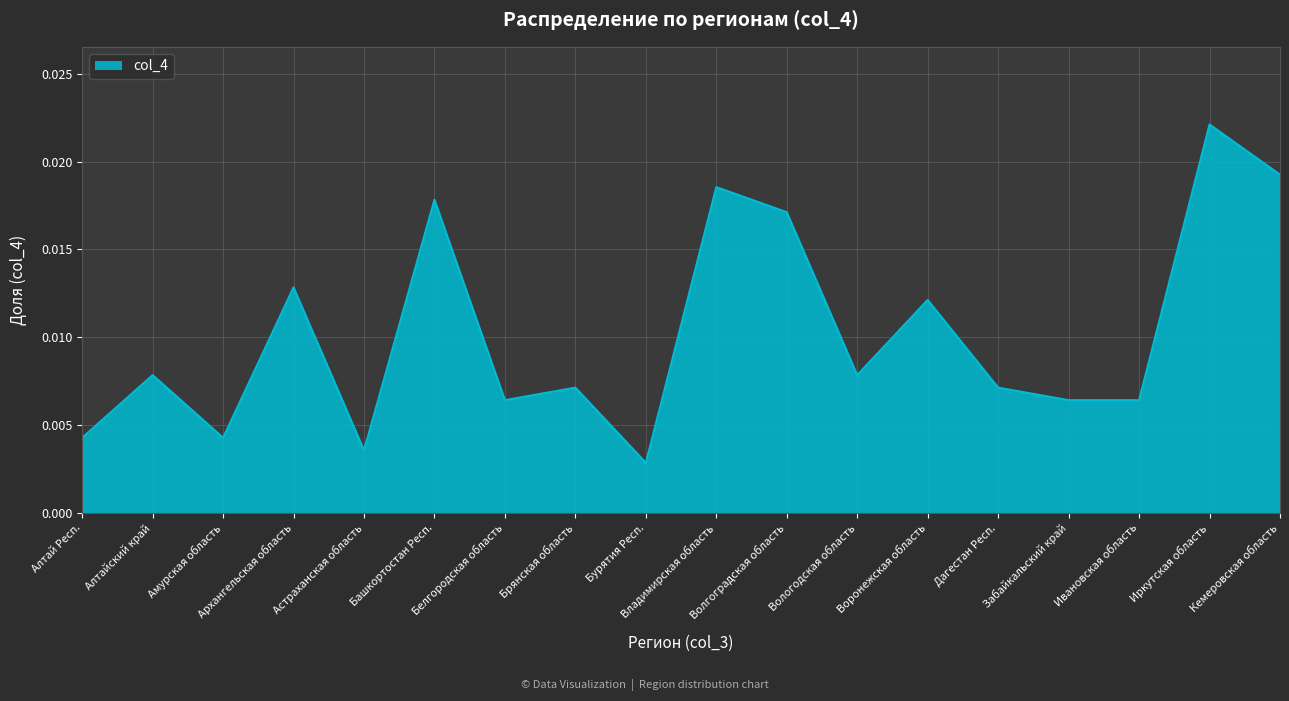

Which category has the highest value across all series?

Иркутская область